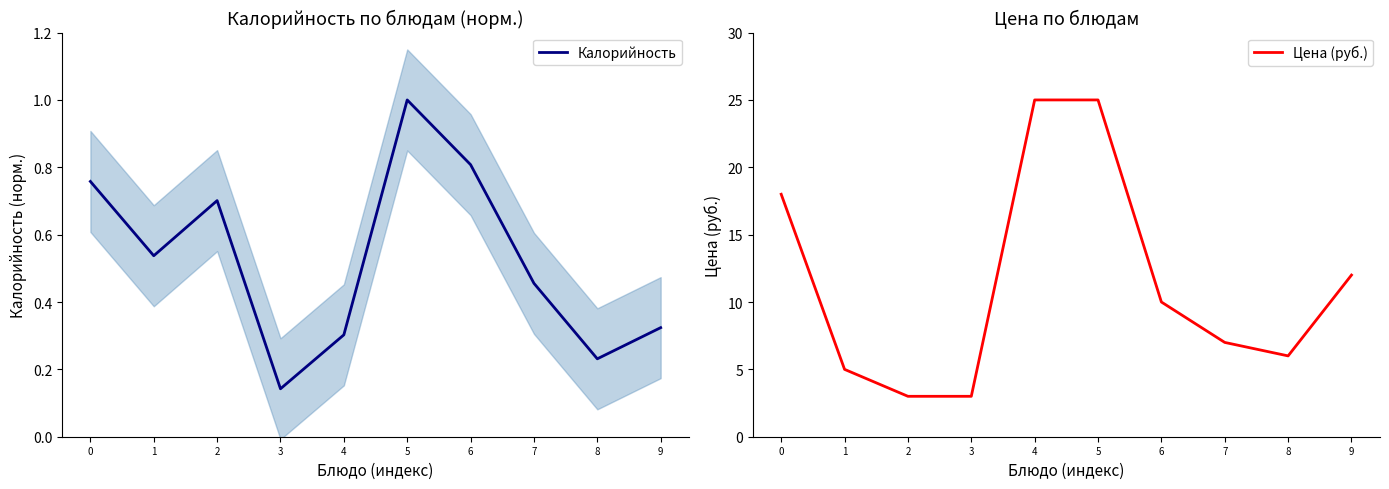

What is the average value of the Цена (руб.) series?

11.4